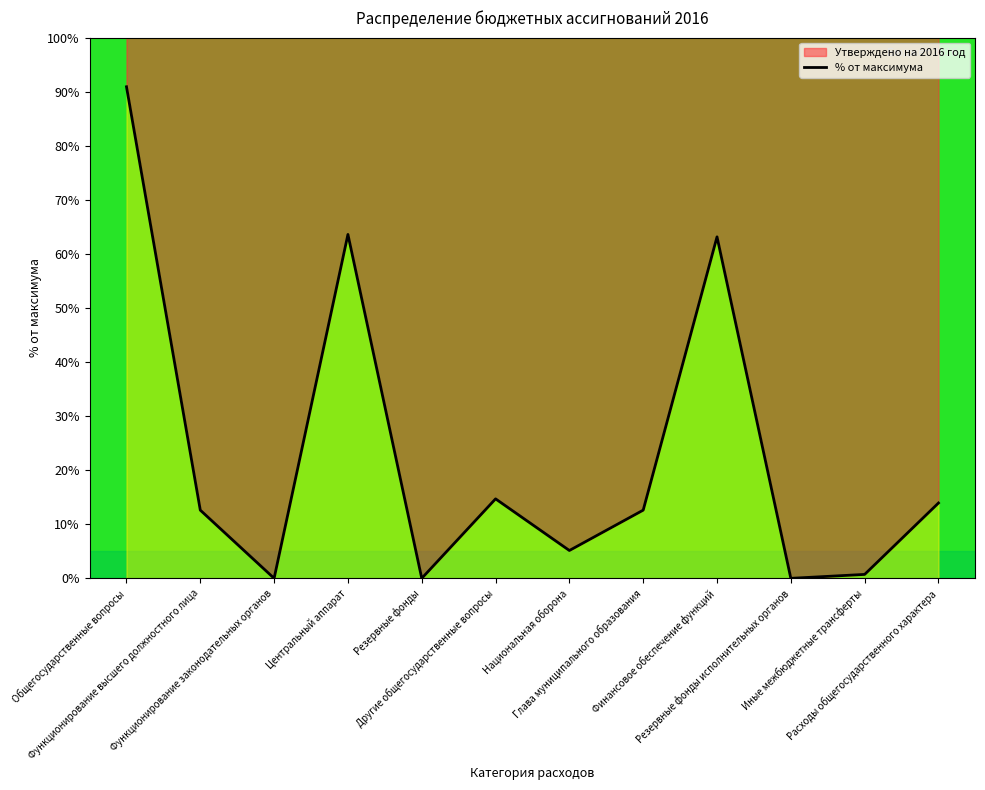

Reading left to right, extract all data points from this chart.

90.9	12.6	0.0	63.6	0.0	14.7	5.1	12.6	63.2	0.0	0.7	13.9